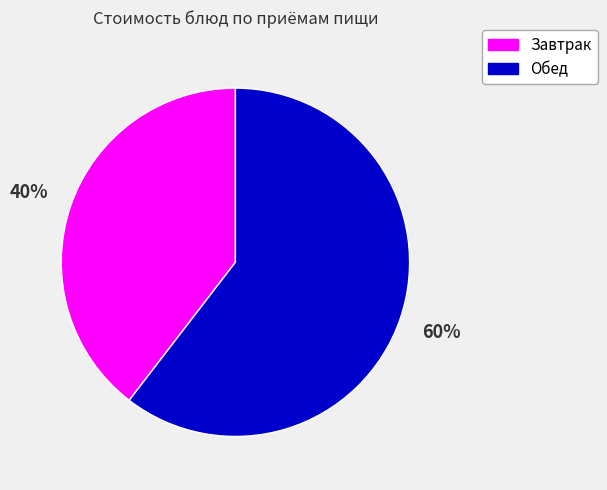

Which slice is the largest?

Обед